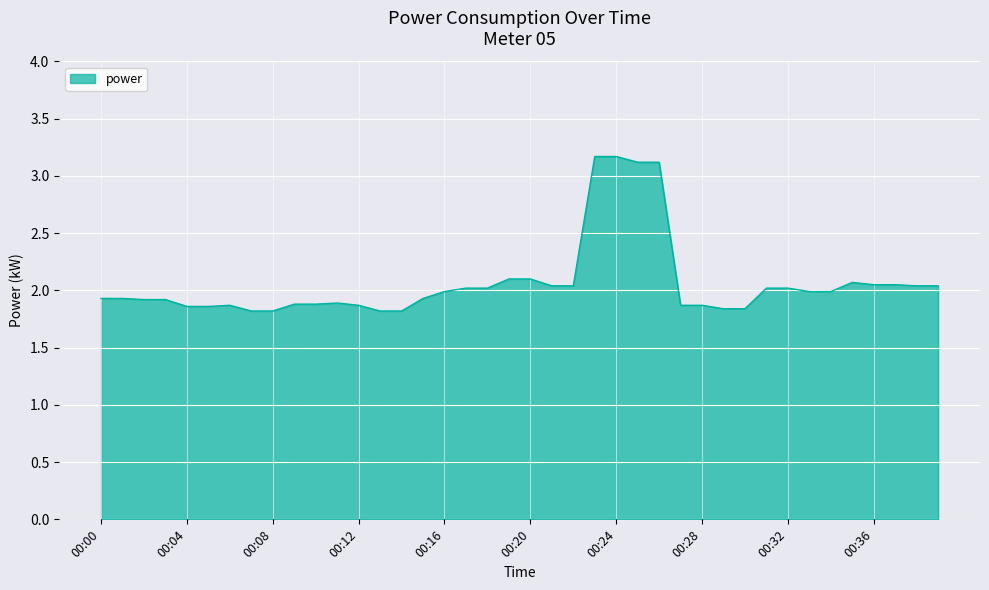

What is the maximum value shown in the chart?

3.2